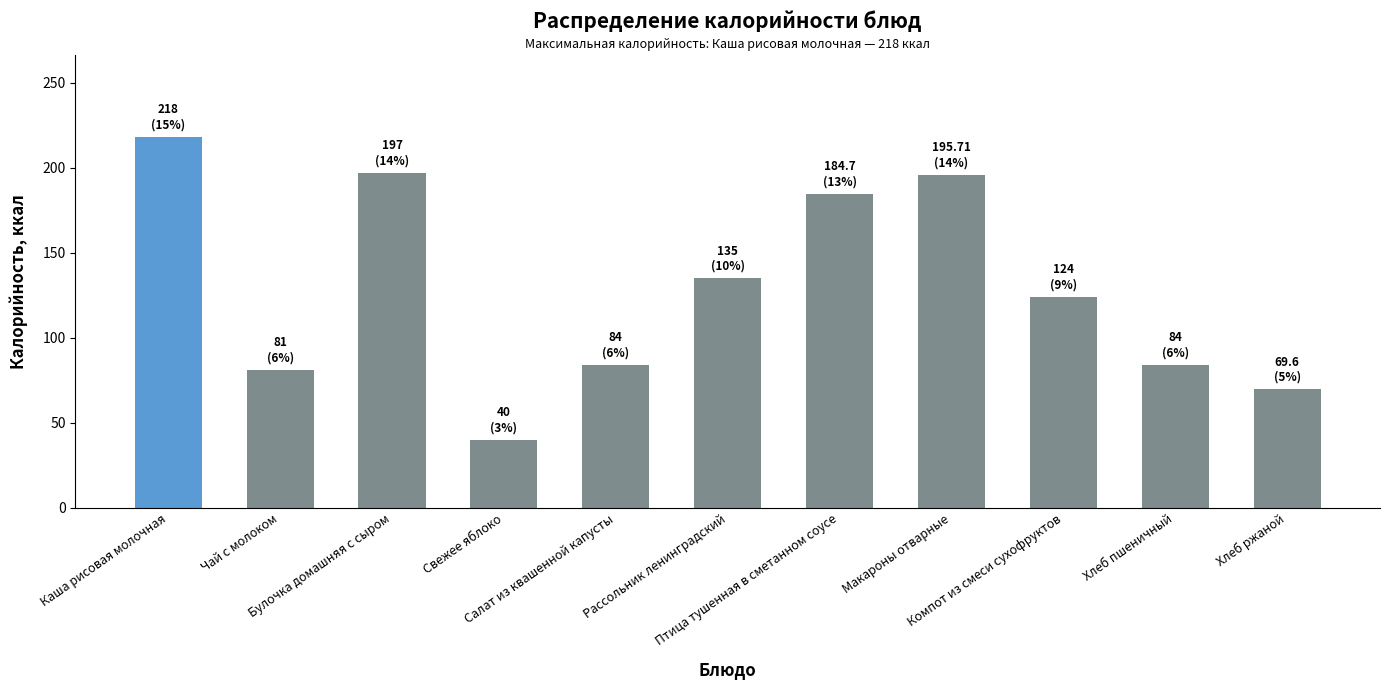

The chart shows a value of 74.8 at Рассольник ленинградский. True or false?

False